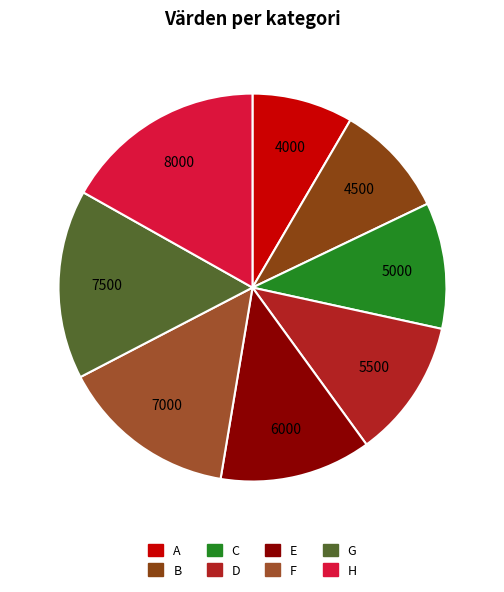

To the nearest percent, what is the difference between the largest and smallest slice percentages?

8%